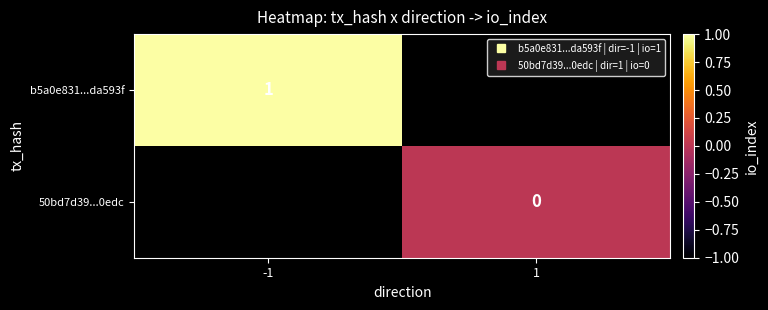

Which series has the largest range (max minus min)?

b5a0e831...da593f